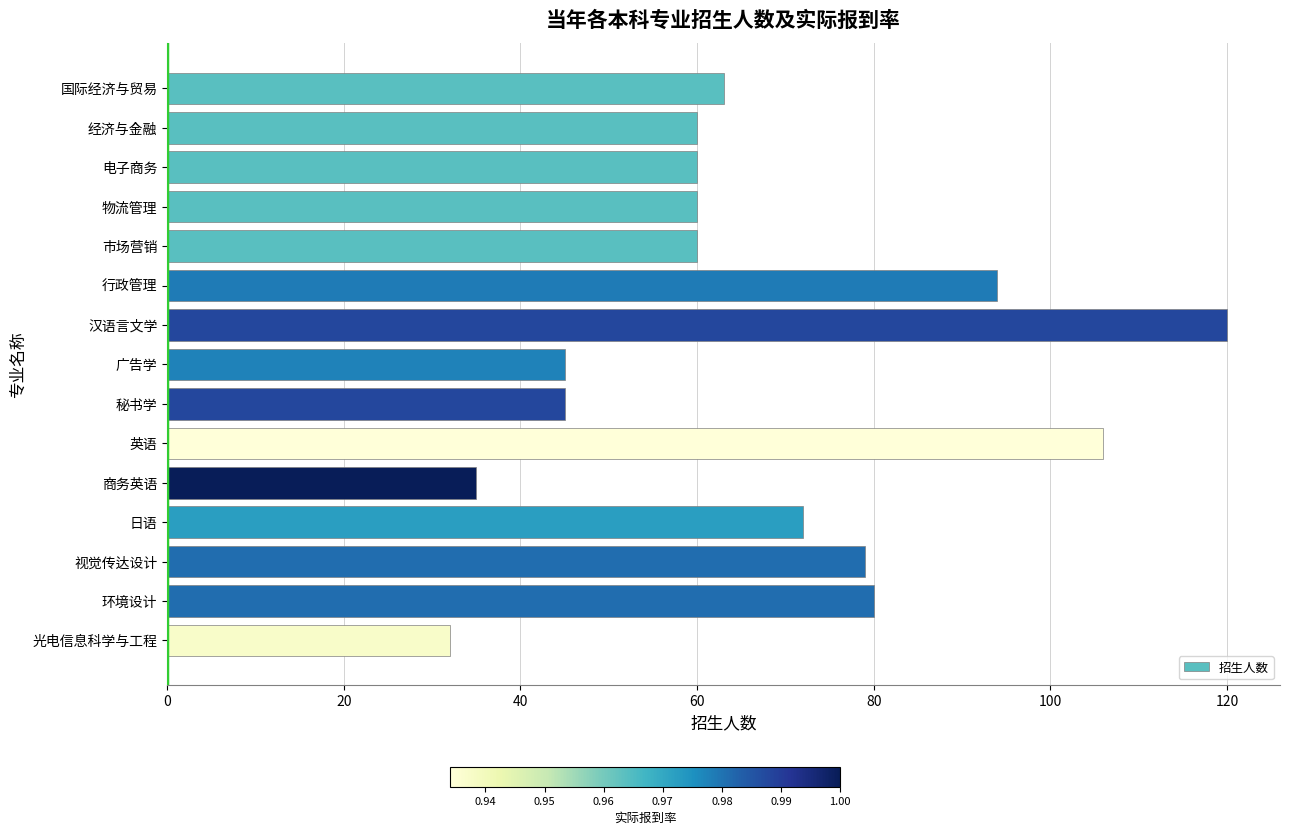

What is the value of the 14th bar from the top?

80